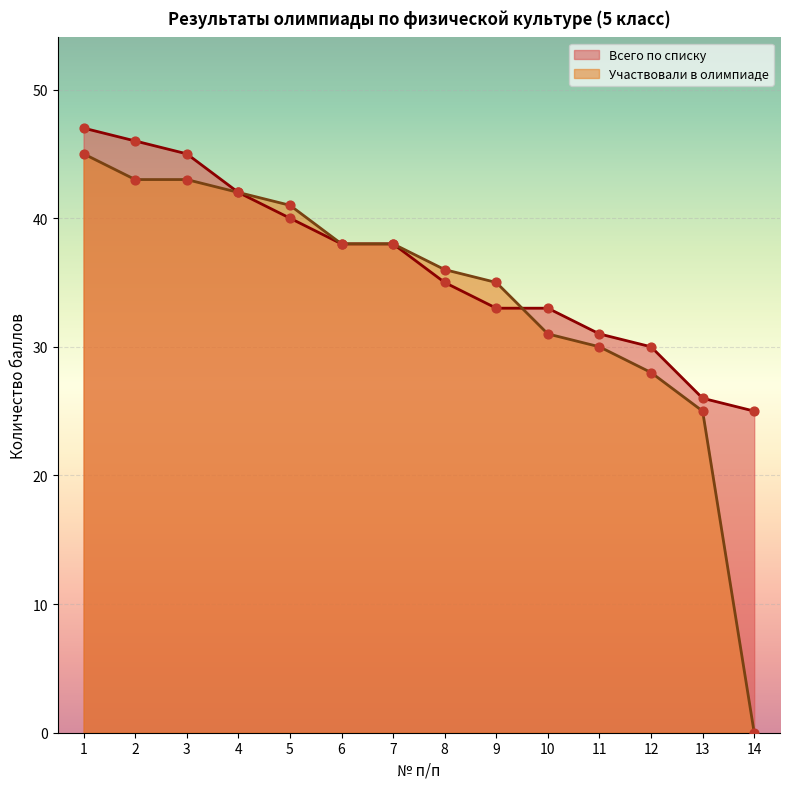

Which series has the widest spread of Y values?

Участвовали в олимпиаде